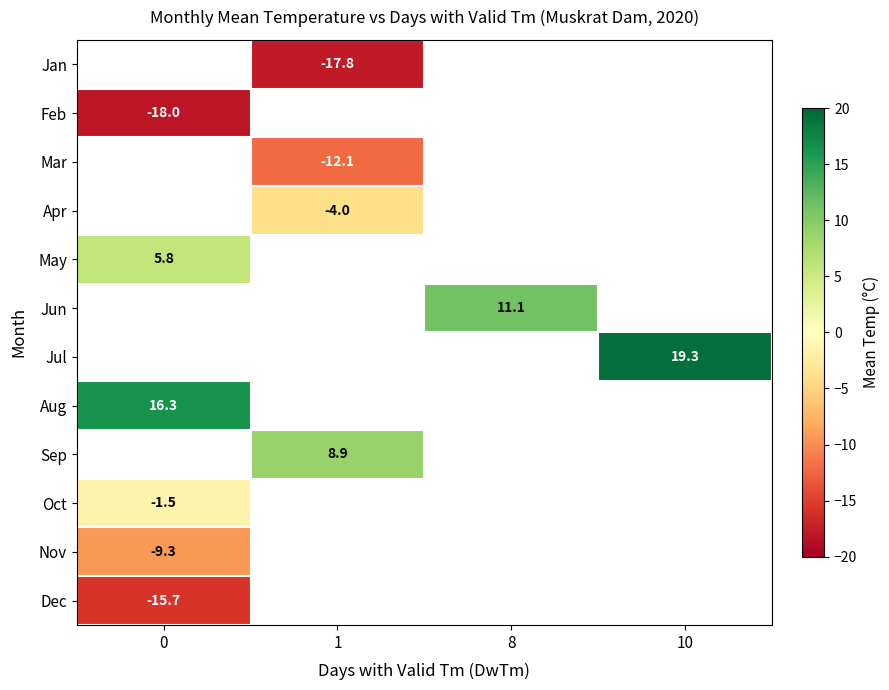

How many data points does each series have?

4